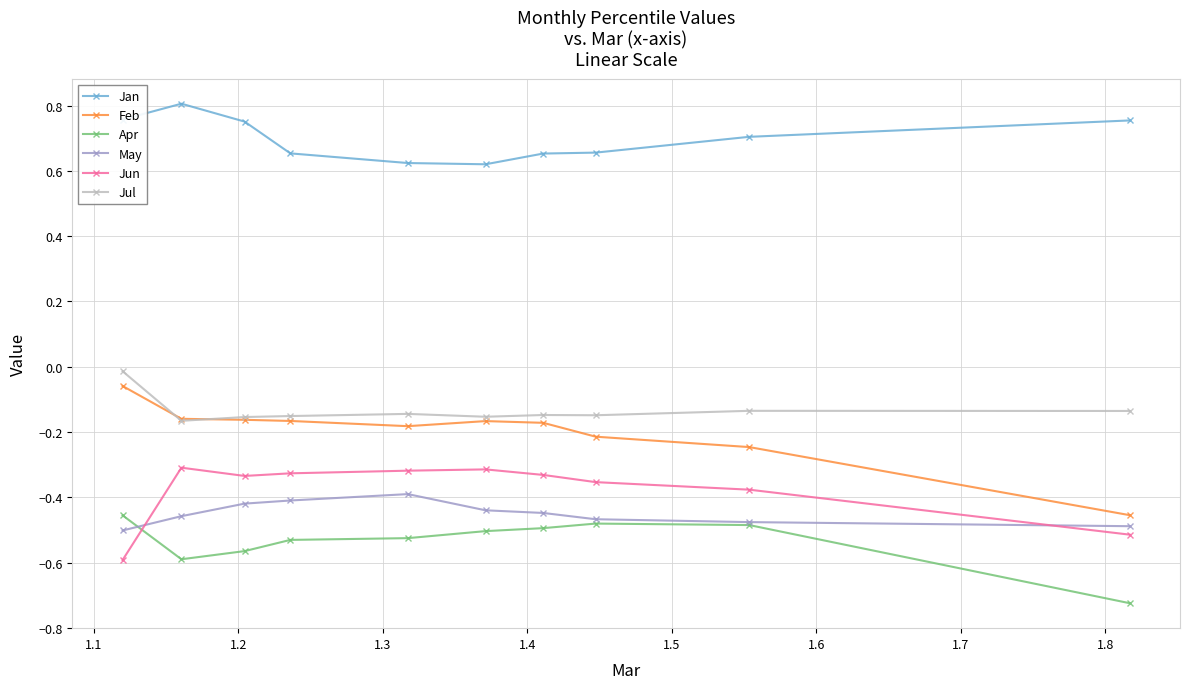

Which series has the largest total across all categories?

Jan